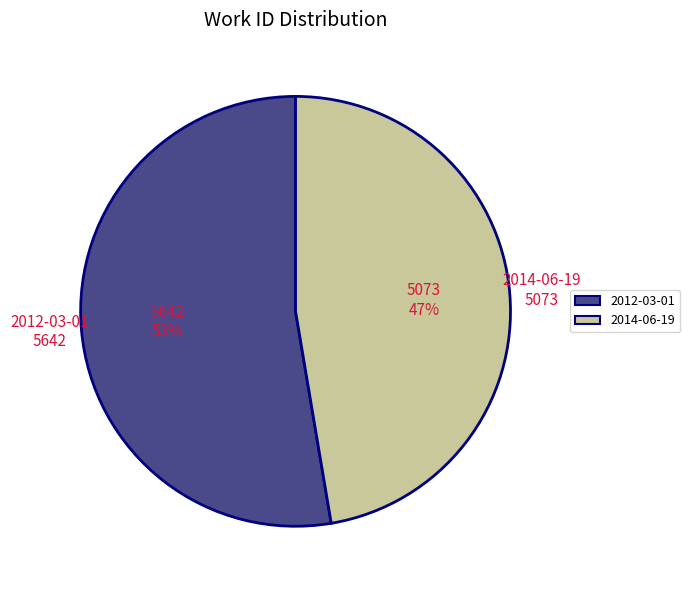

What is the majority slice?

2012-03-01